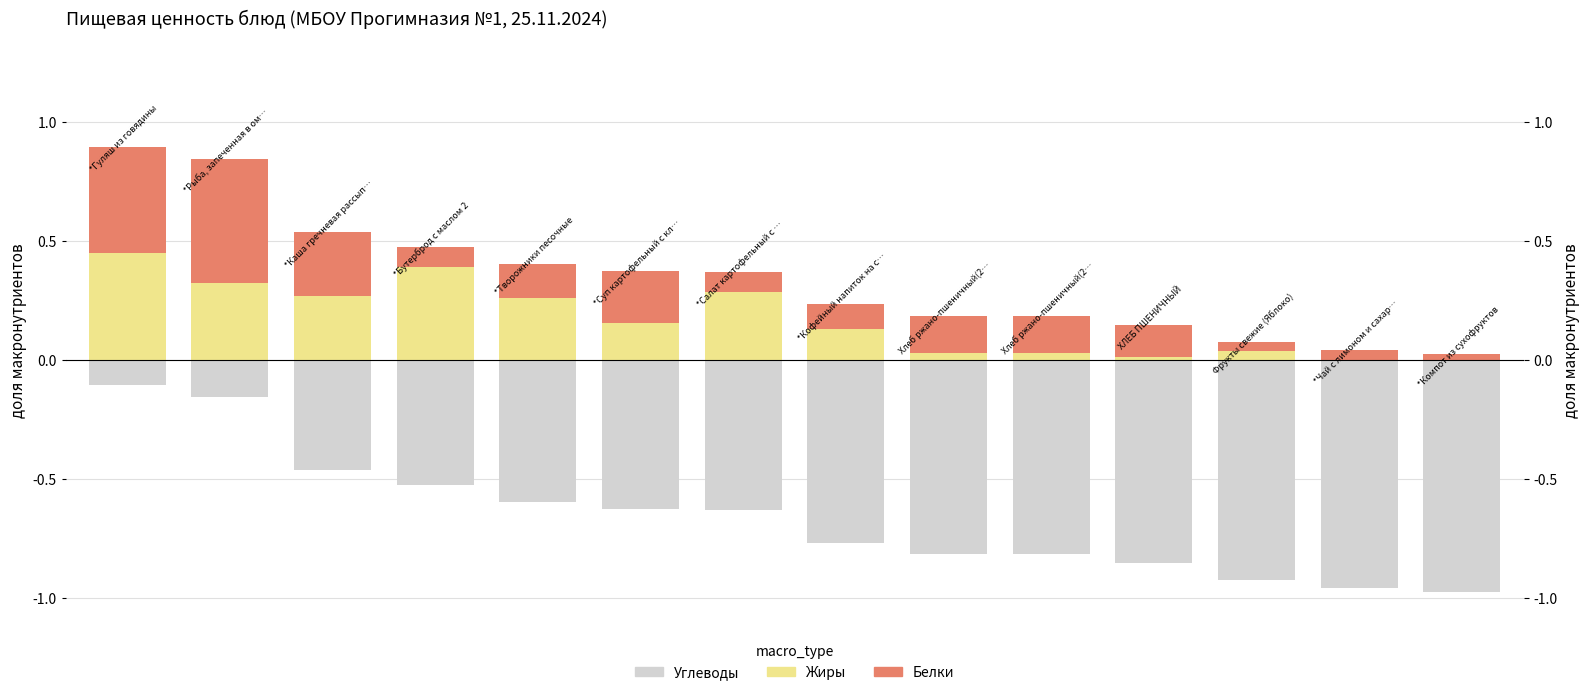

Reading left to right, what are all the values shown in this chart?

Углеводы: 0=-0.1	1=-0.2	2=-0.5	3=-0.5	4=-0.6	5=-0.6	6=-0.6	7=-0.8	8=-0.8	9=-0.8	10=-0.9	11=-0.9	12=-1.0	13=-1.0
Жиры: 0=0.4	1=0.3	2=0.3	3=0.4	4=0.3	5=0.2	6=0.3	7=0.1	8=0.0	9=0.0	10=0.0	11=0.0	12=0.0	13=0.0
Белки: 0=0.4	1=0.5	2=0.3	3=0.1	4=0.1	5=0.2	6=0.1	7=0.1	8=0.2	9=0.2	10=0.1	11=0.0	12=0.0	13=0.0